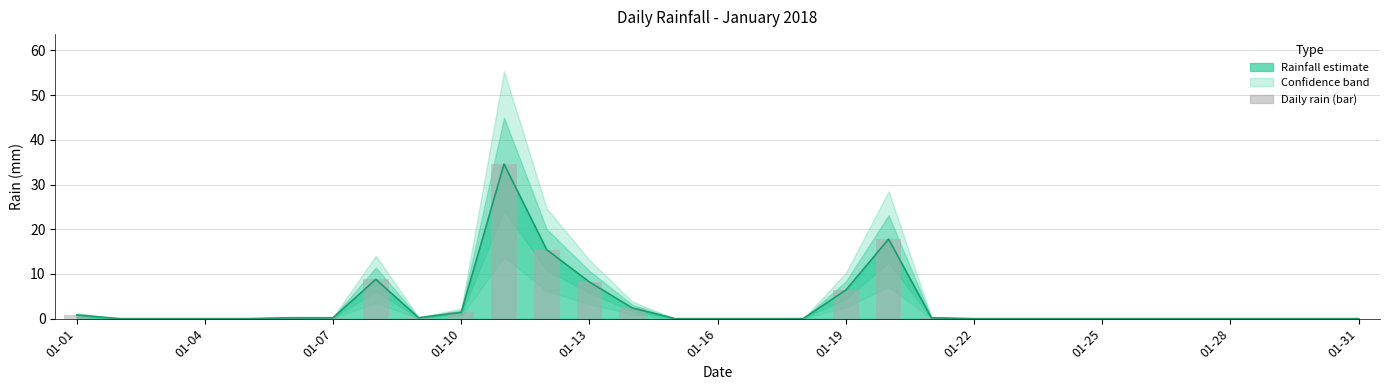

Which has a higher value, 22 or 01-31?

01-31